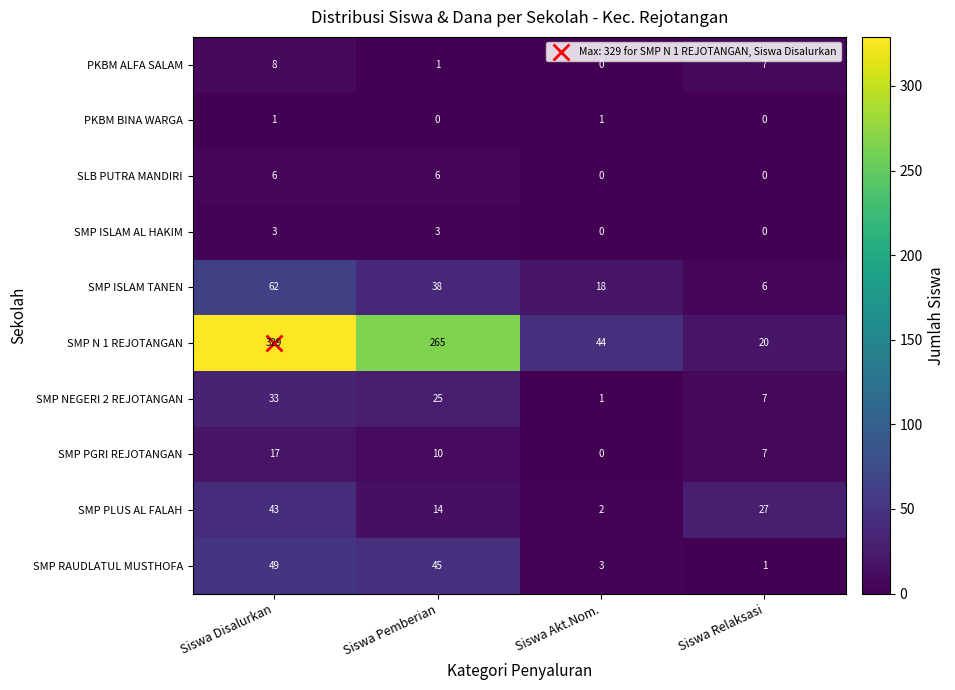

The value of SLB PUTRA MANDIRI at Siswa Akt.Nom. is 0. True or false?

True